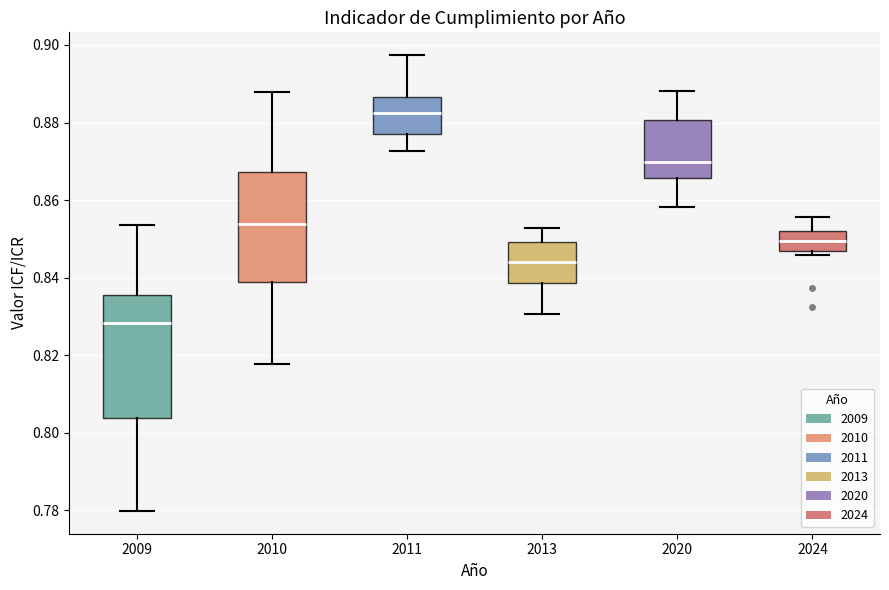

Which box's median line is the lowest?

2009